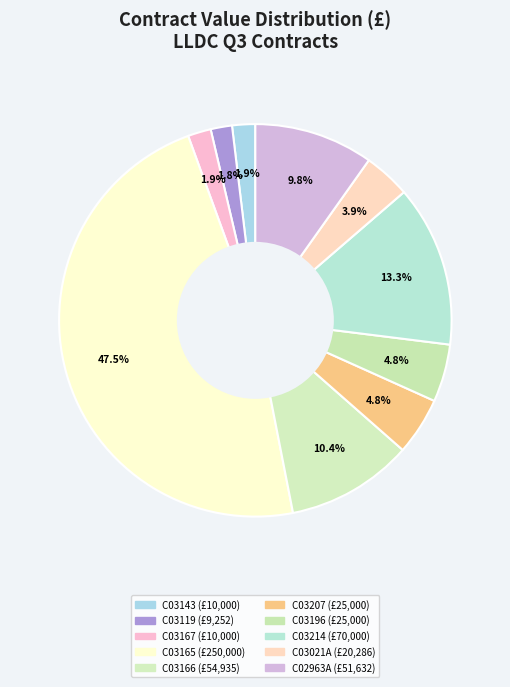

Which slice is the smallest?

C03119